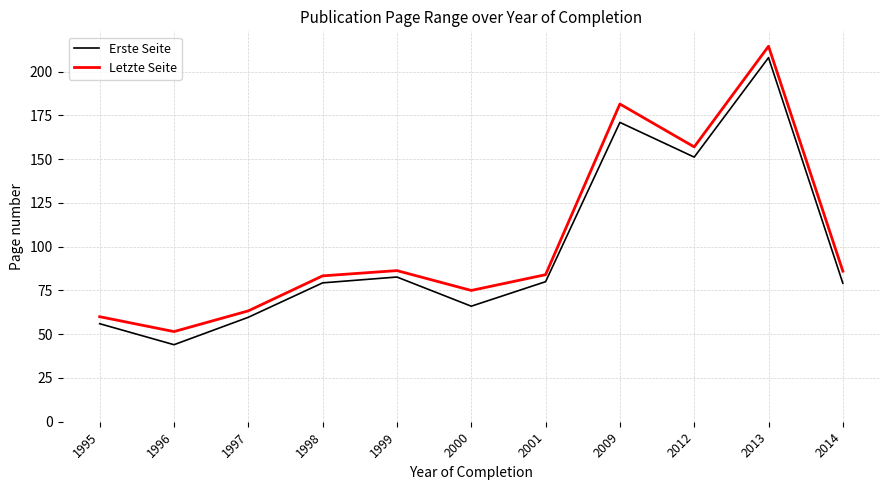

True or false: Letzte Seite has a value of 60.0 at 1995.

True